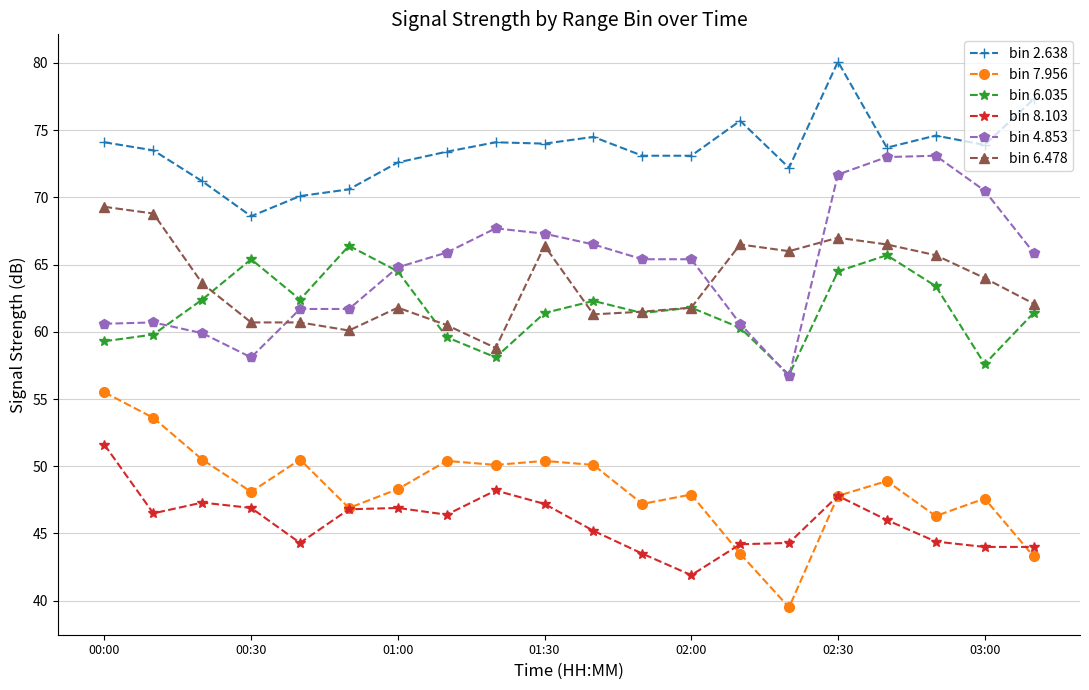

True or false: bin 7.956 has more than 1 interior local peaks.

True